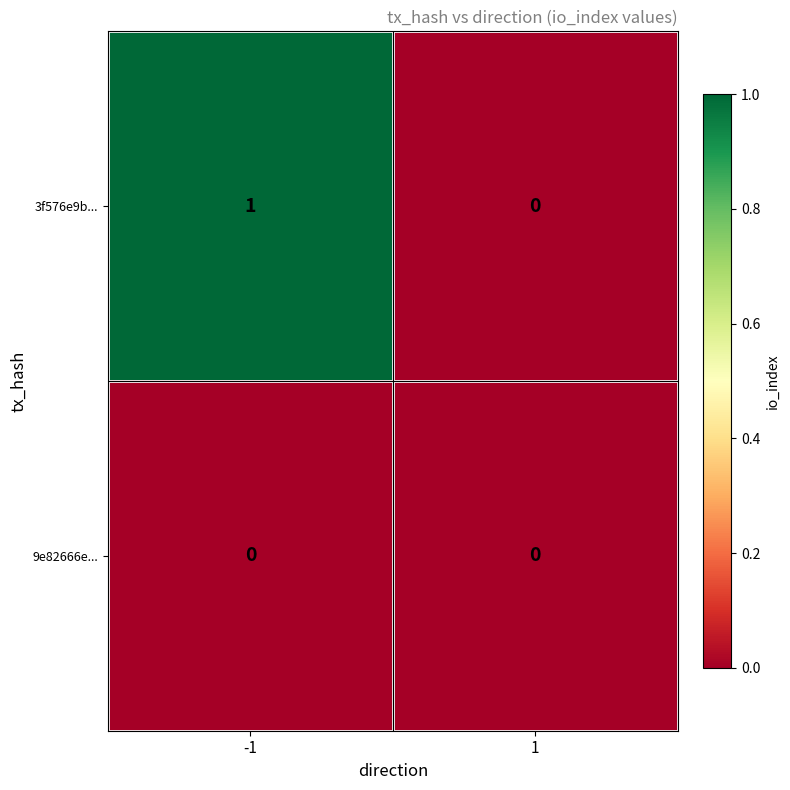

What is the total value across all series at -1?

1